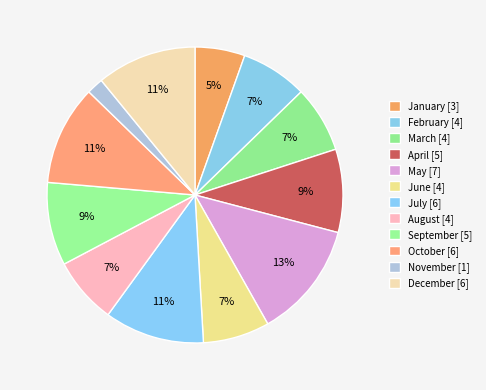

Is there any slice that represents more than half of the pie?

No